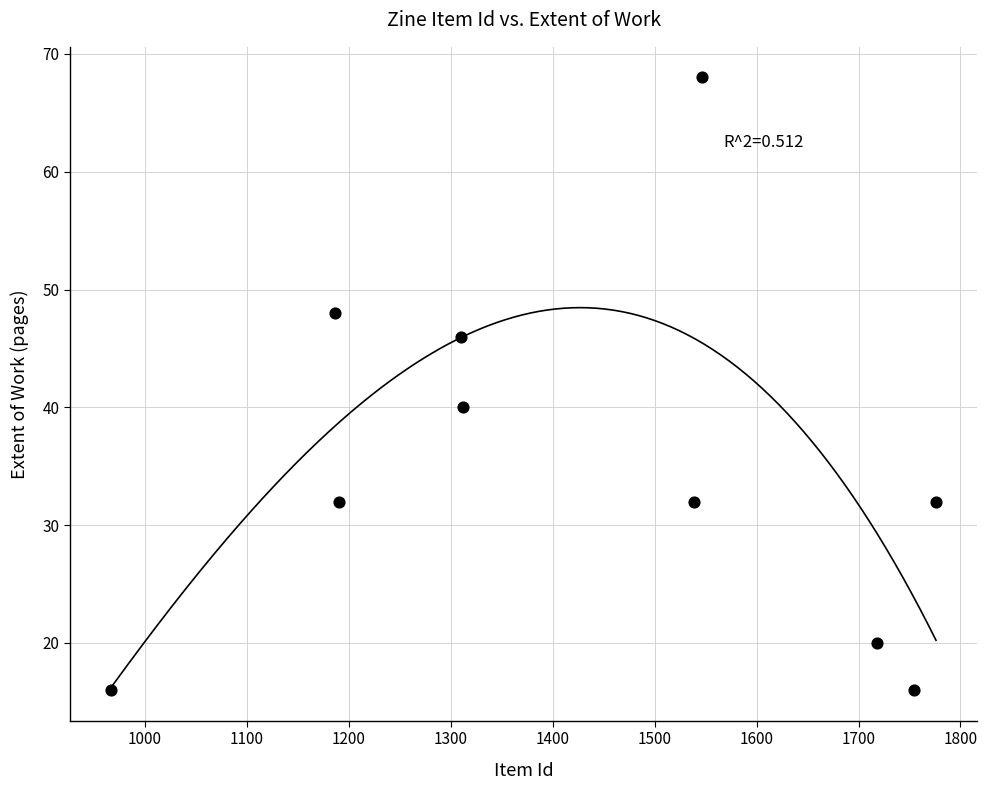

What Y value in the scatter plot is closest to 42?

40